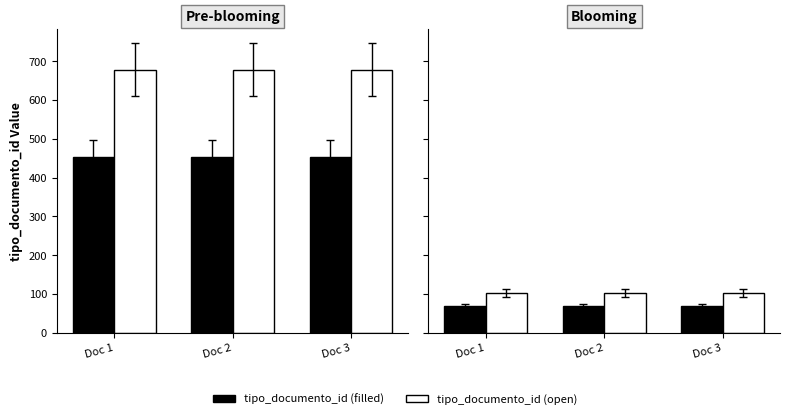

Which has a higher value, Doc 1 or Doc 3?

Doc 1